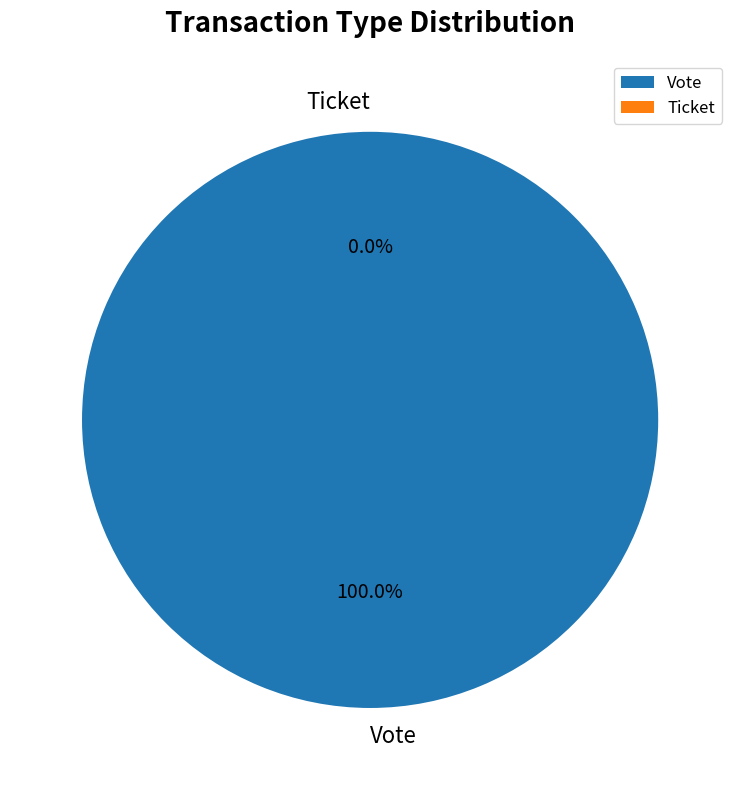

Rank the categories by value from highest to lowest.

Vote, Ticket